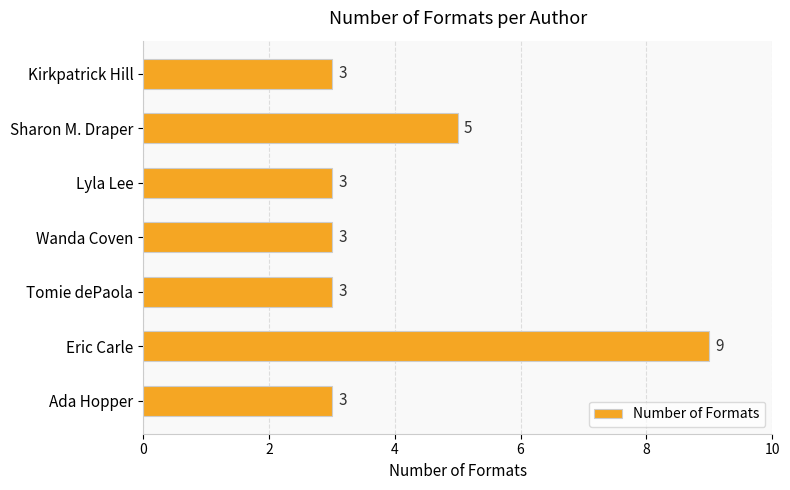

Which label corresponds to the largest value in the chart?

Eric Carle